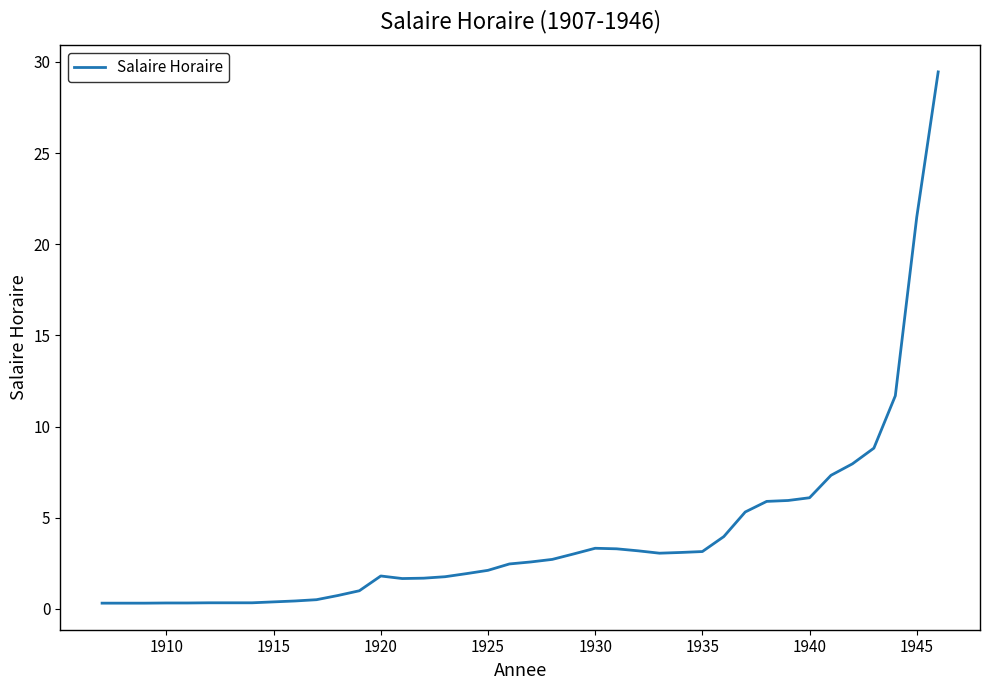

Read the value at 1940.

6.1